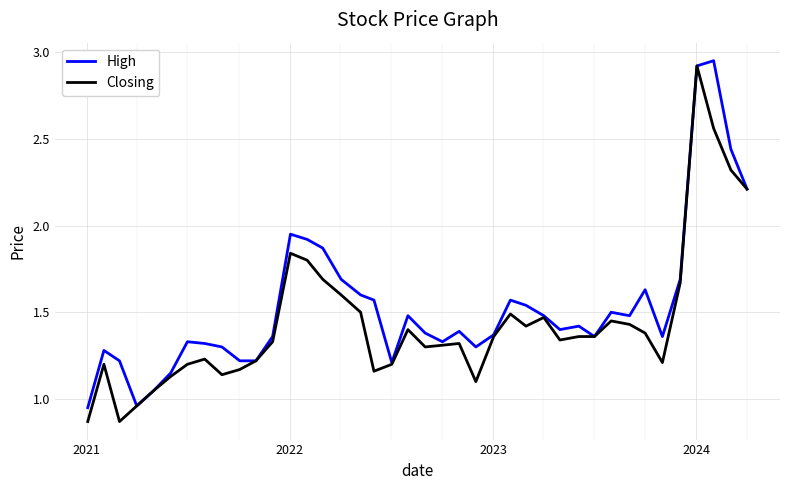

List the series in order of their overall mean, lowest first.

Closing, High